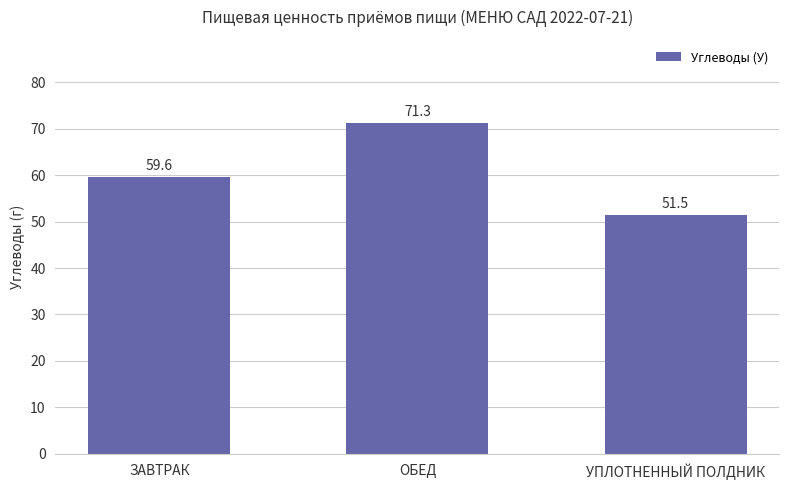

What is the smallest value displayed?

51.5